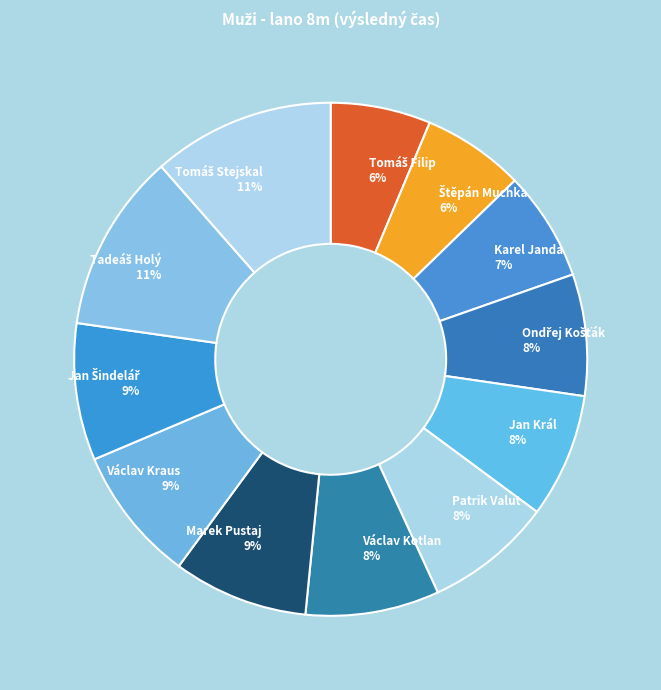

Count the number of slices in the pie.

12